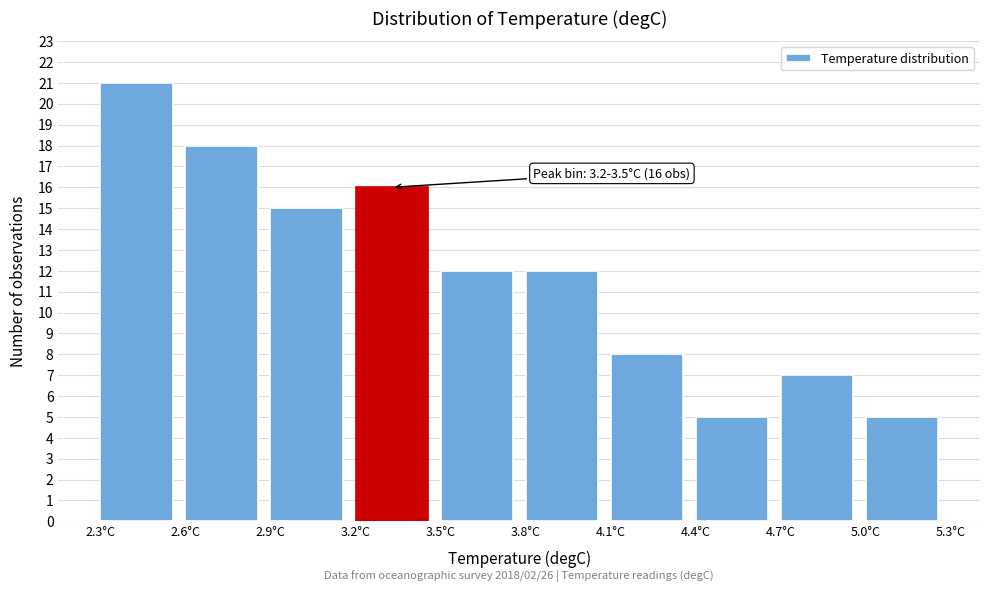

Which range on the x-axis has the tallest bar?

2.3 to 2.6